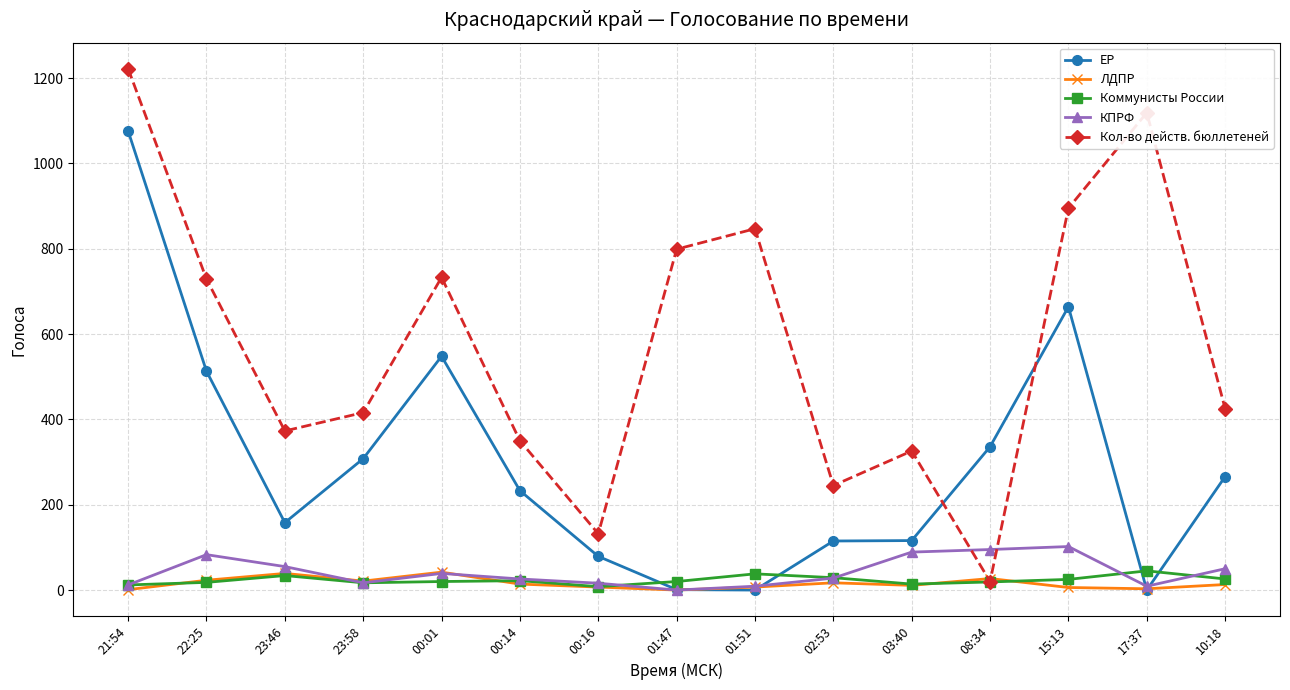

How many intersections are there between Кол-во действ. бюллетеней and КПРФ?

2